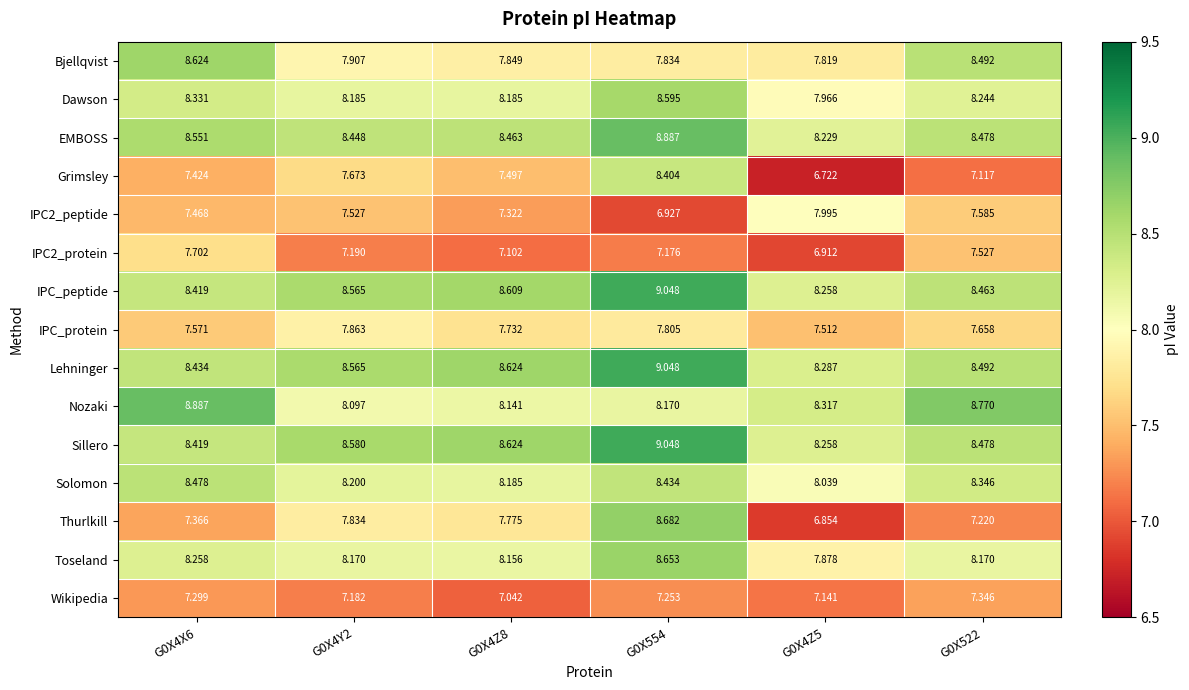

Is the value of IPC_peptide at G0X522 greater than the value of IPC_protein at G0X4Z8?

Yes